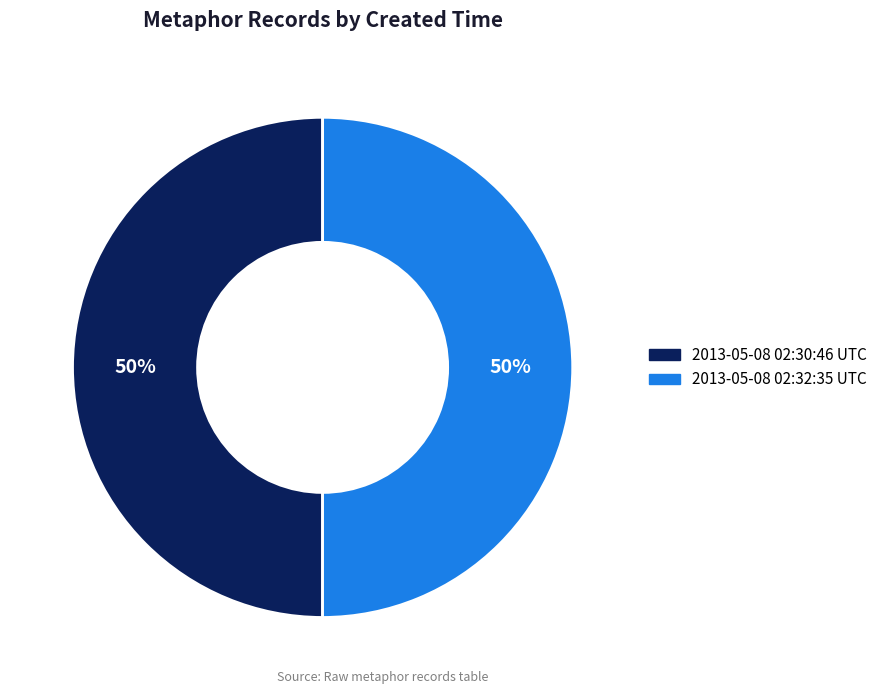

The 2013-05-08 02:32:35 UTC slice represents 38% of the pie. True or false?

False